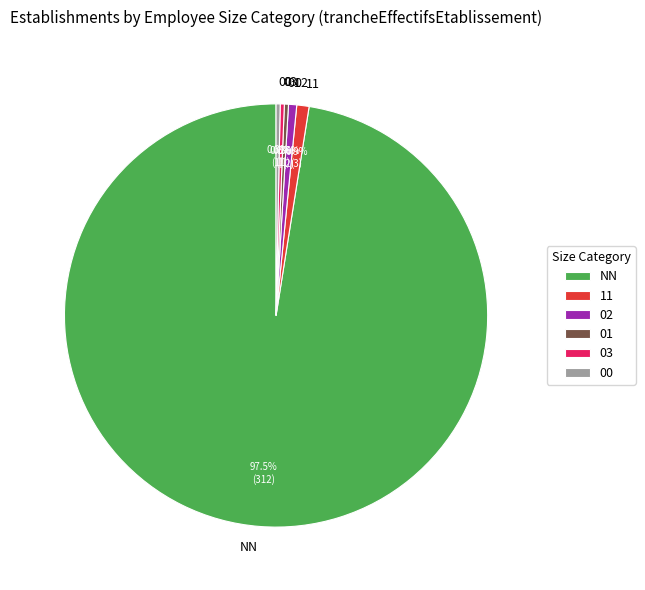

How many slices are in this pie chart?

6